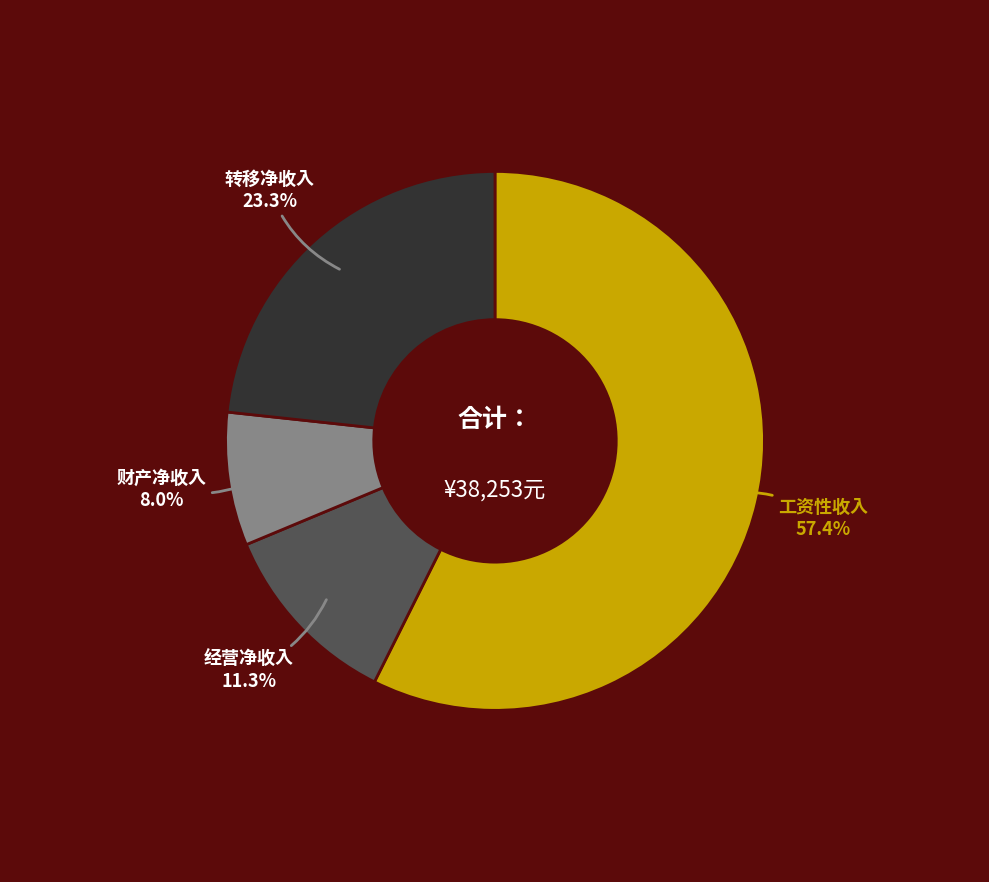

Between 工资性收入 and 转移净收入, which is larger?

工资性收入